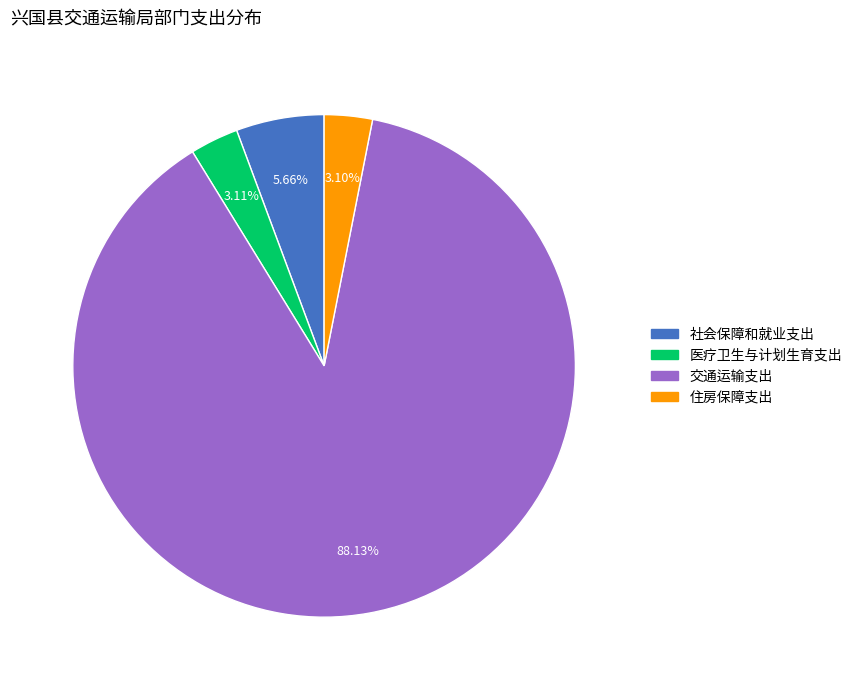

How many segments does this pie chart have?

4